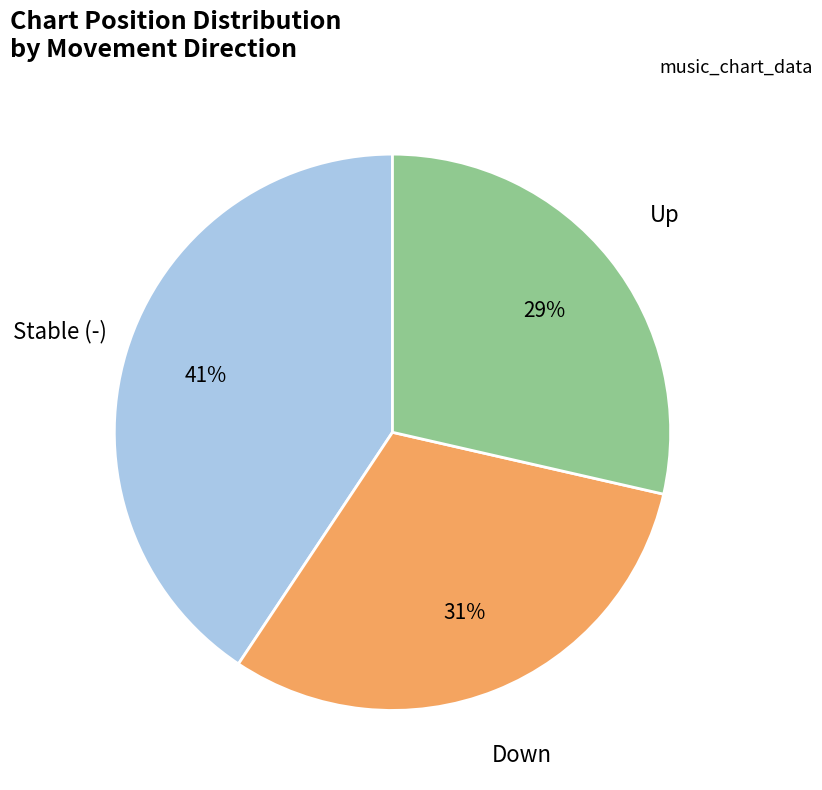

To the nearest percent, what is the difference between the largest and smallest slice percentages?

12%